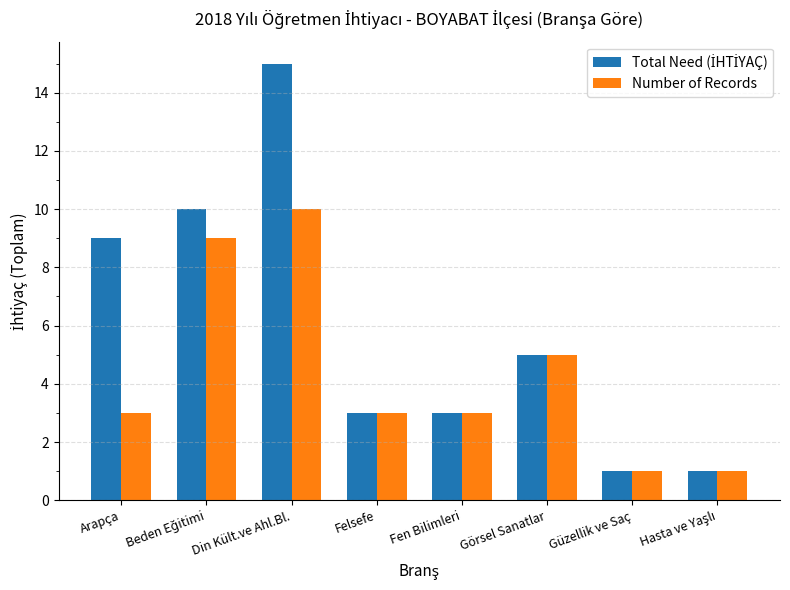

At which category is the sum across all series the highest?

Din Kült.ve Ahl.Bl.